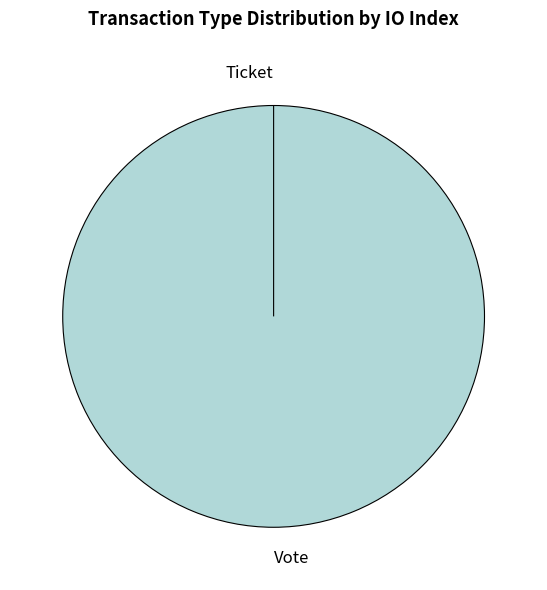

To the nearest percent, what is the difference between the Vote and Ticket slice percentages?

100%